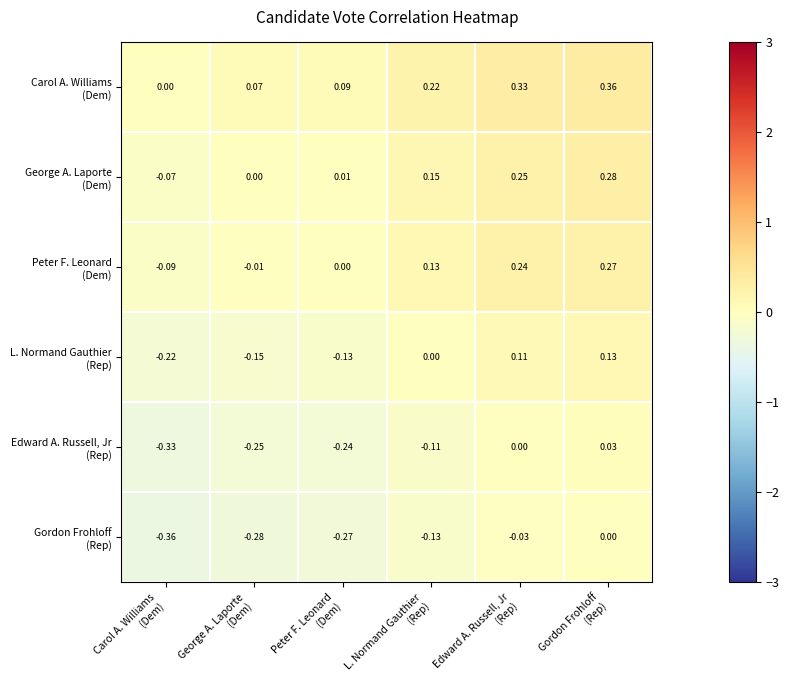

Count the number of data series in this chart.

6